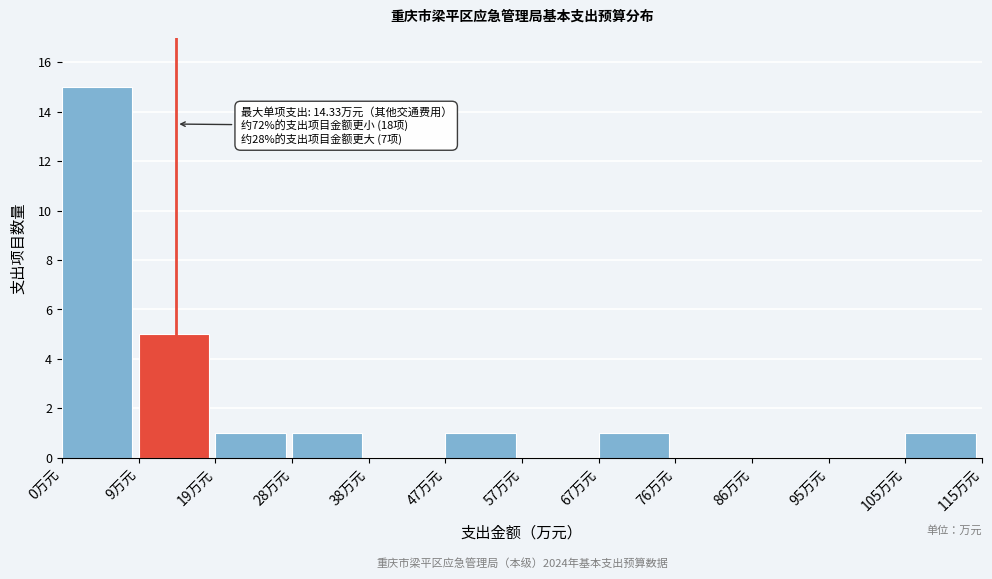

Which range on the x-axis has the tallest bar?

0 to 10